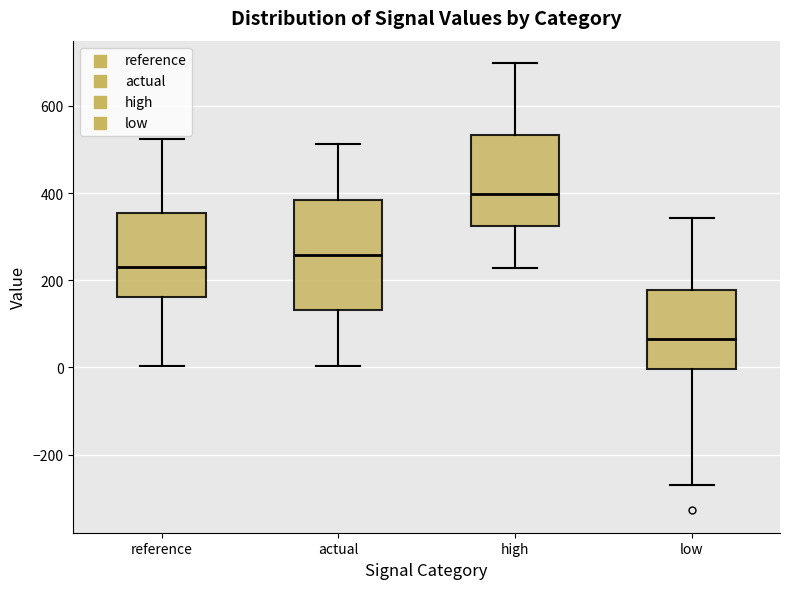

Reading left to right, read every box against the y-axis: the position of its median line, the range the box covers, and the ends of its whiskers. The values are not printed on the chart, so give them approximately, as read against the axis.

reference: median 240, box 160 to 360, whiskers 0 to 520
actual: median 260, box 140 to 380, whiskers 0 to 520
high: median 400, box 320 to 540, whiskers 220 to 700
low: median 60, box 0 to 180, whiskers -260 to 340